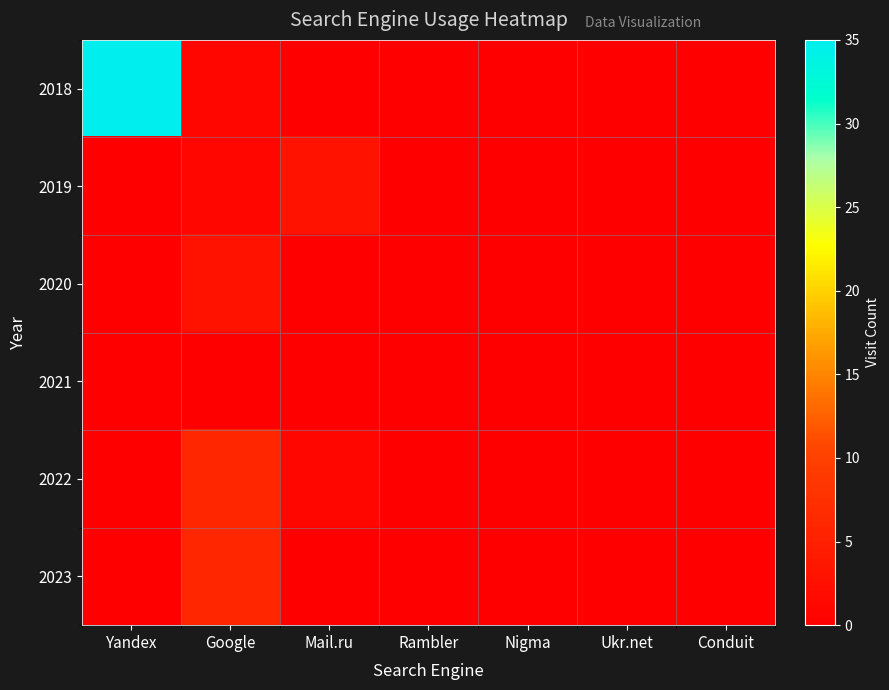

At which category is the sum across all series the highest?

Yandex